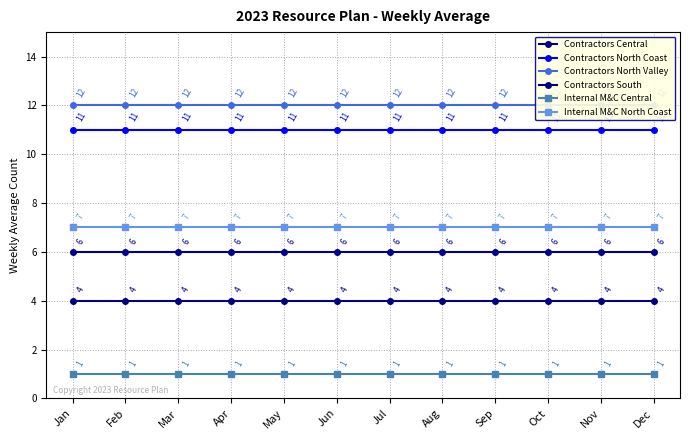

What is the value of the Contractors North Coast point at the 2nd from the left?

11